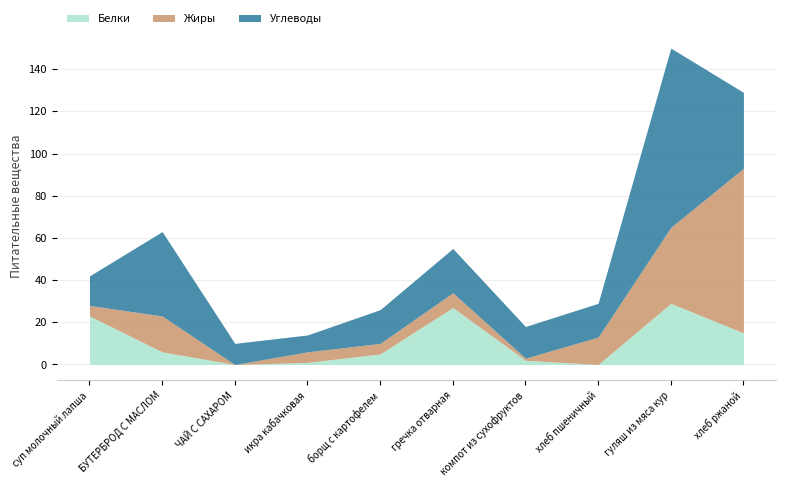

At which label is Жиры closest to 39?

гуляш из мяса кур